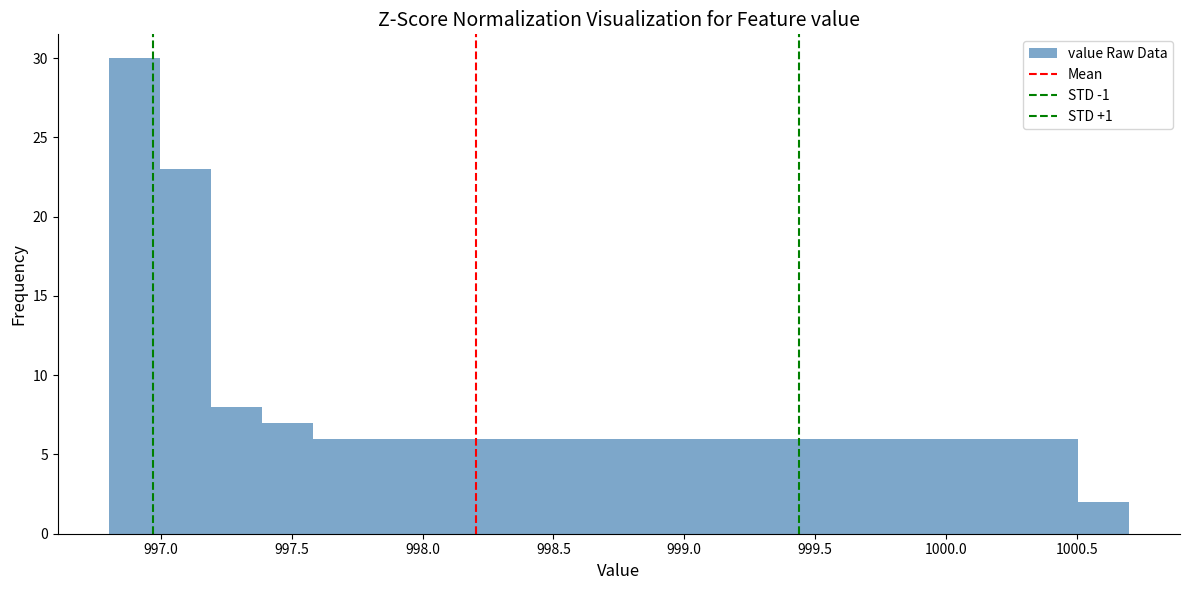

Around what value on the x-axis is the tallest bar? Give the approximate position of its centre, as read against the axis.

996.90